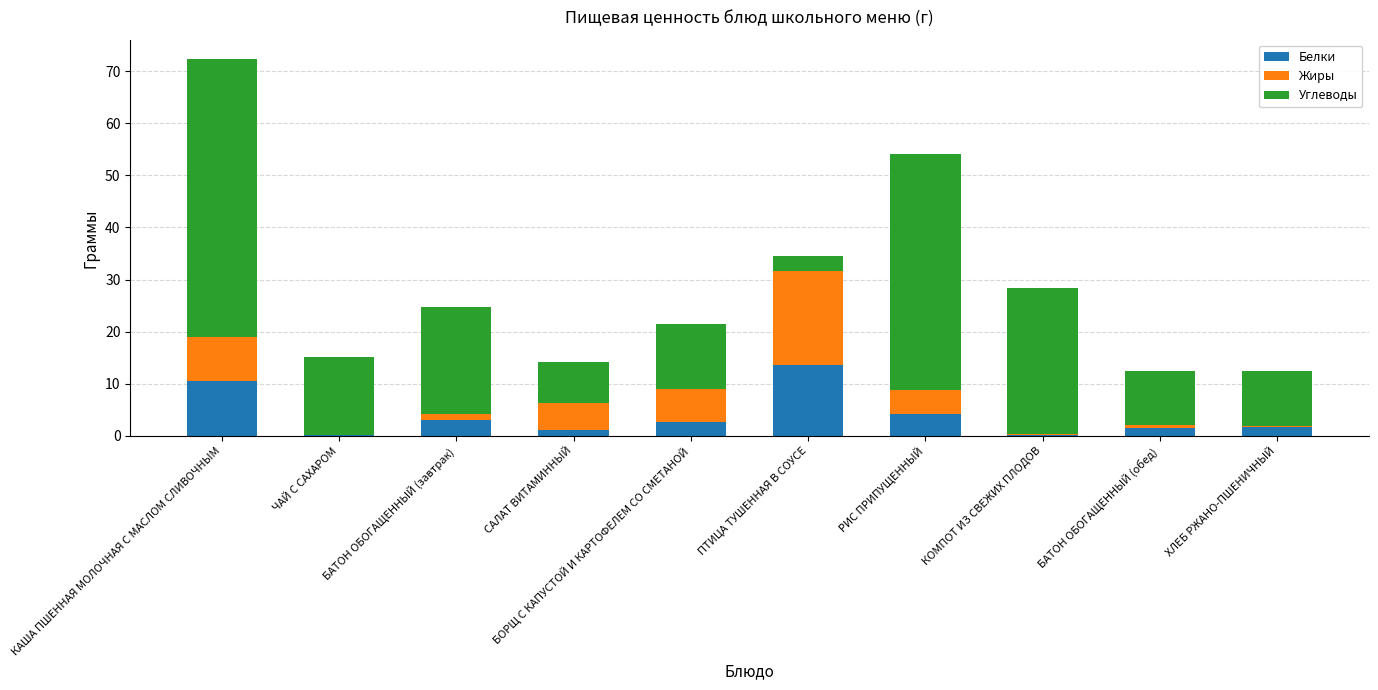

At which category is the sum across all series the highest?

КАША ПШЕННАЯ МОЛОЧНАЯ С МАСЛОМ СЛИВОЧНЫМ